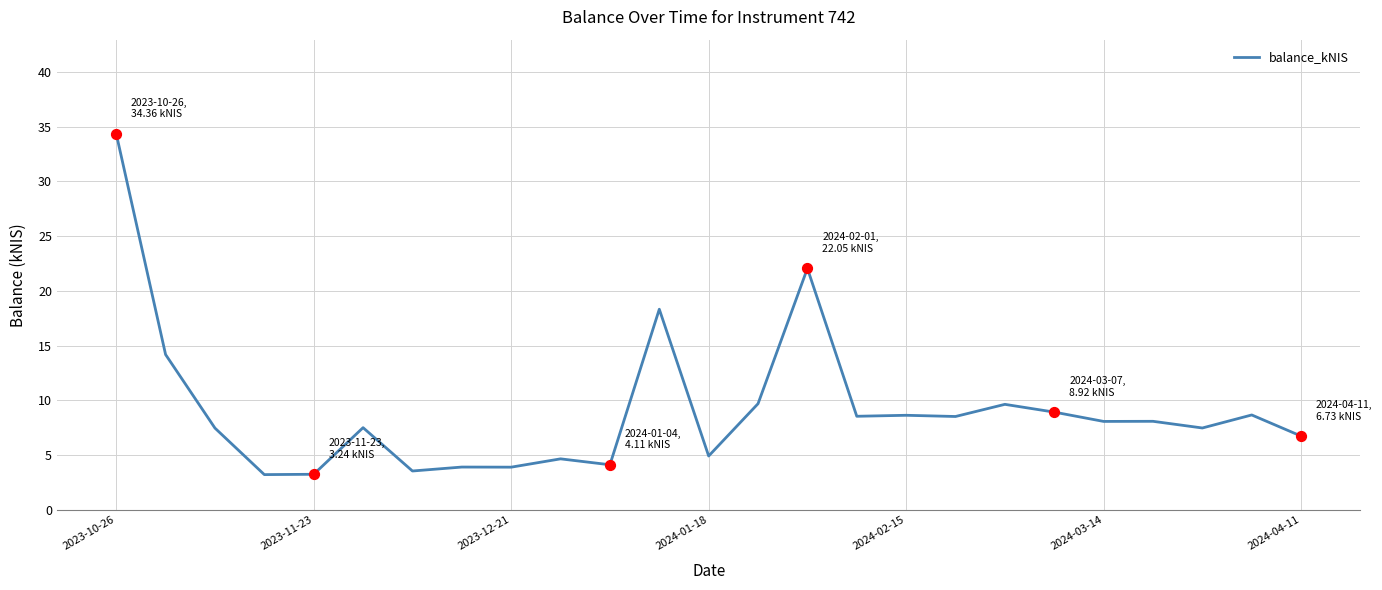

What is the maximum value shown in the chart?

34.4